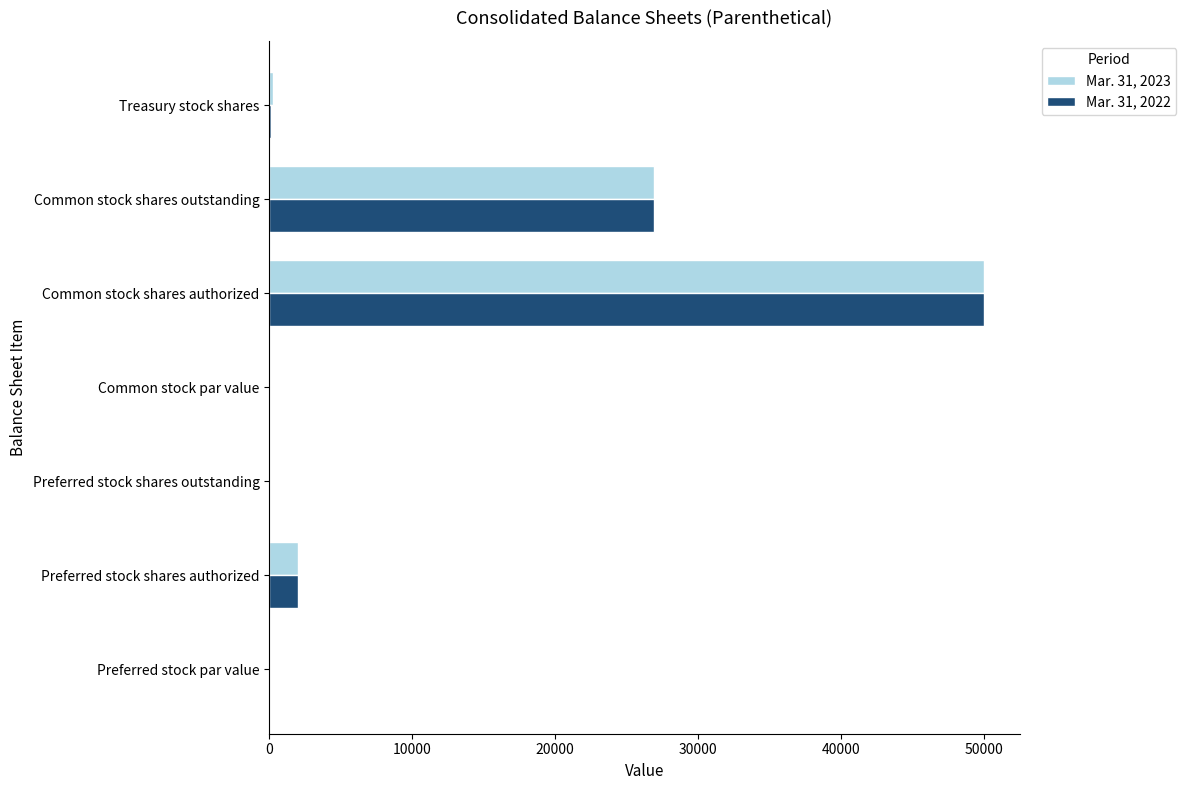

What is the sum of all Mar. 31, 2022 values?

79016.0